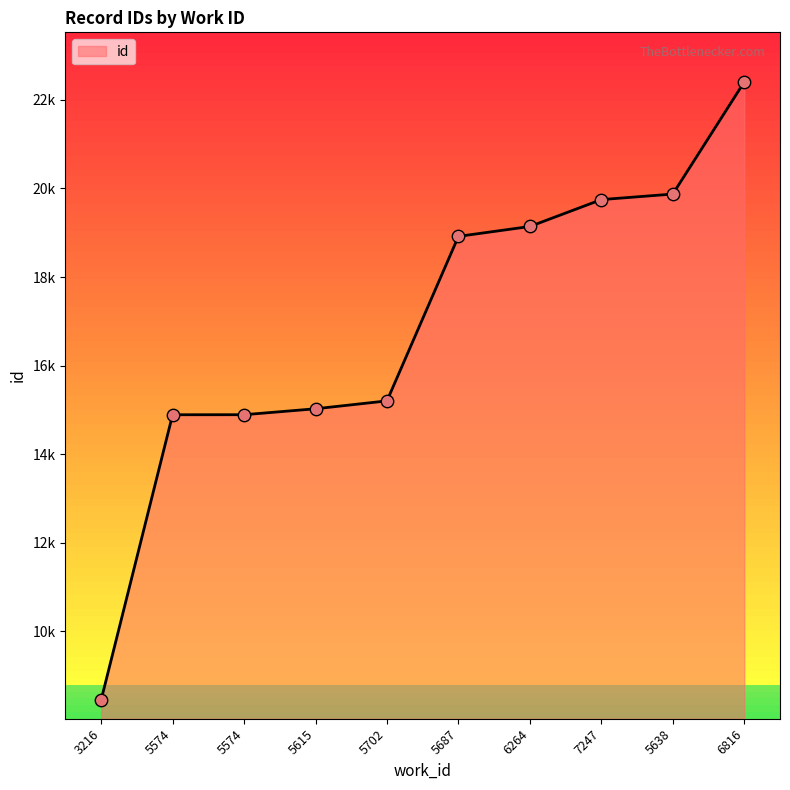

What is the ratio of the value at 6816 to the value at 6264?

1.2